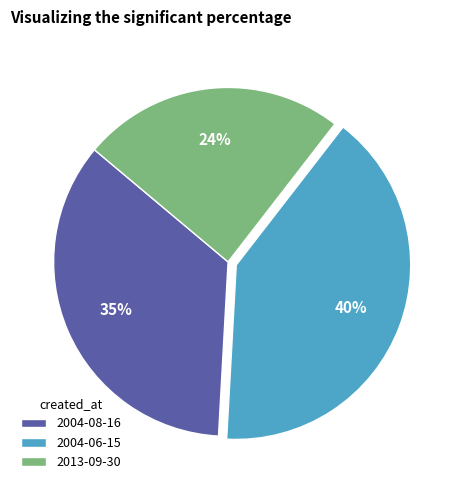

How many segments does this pie chart have?

3